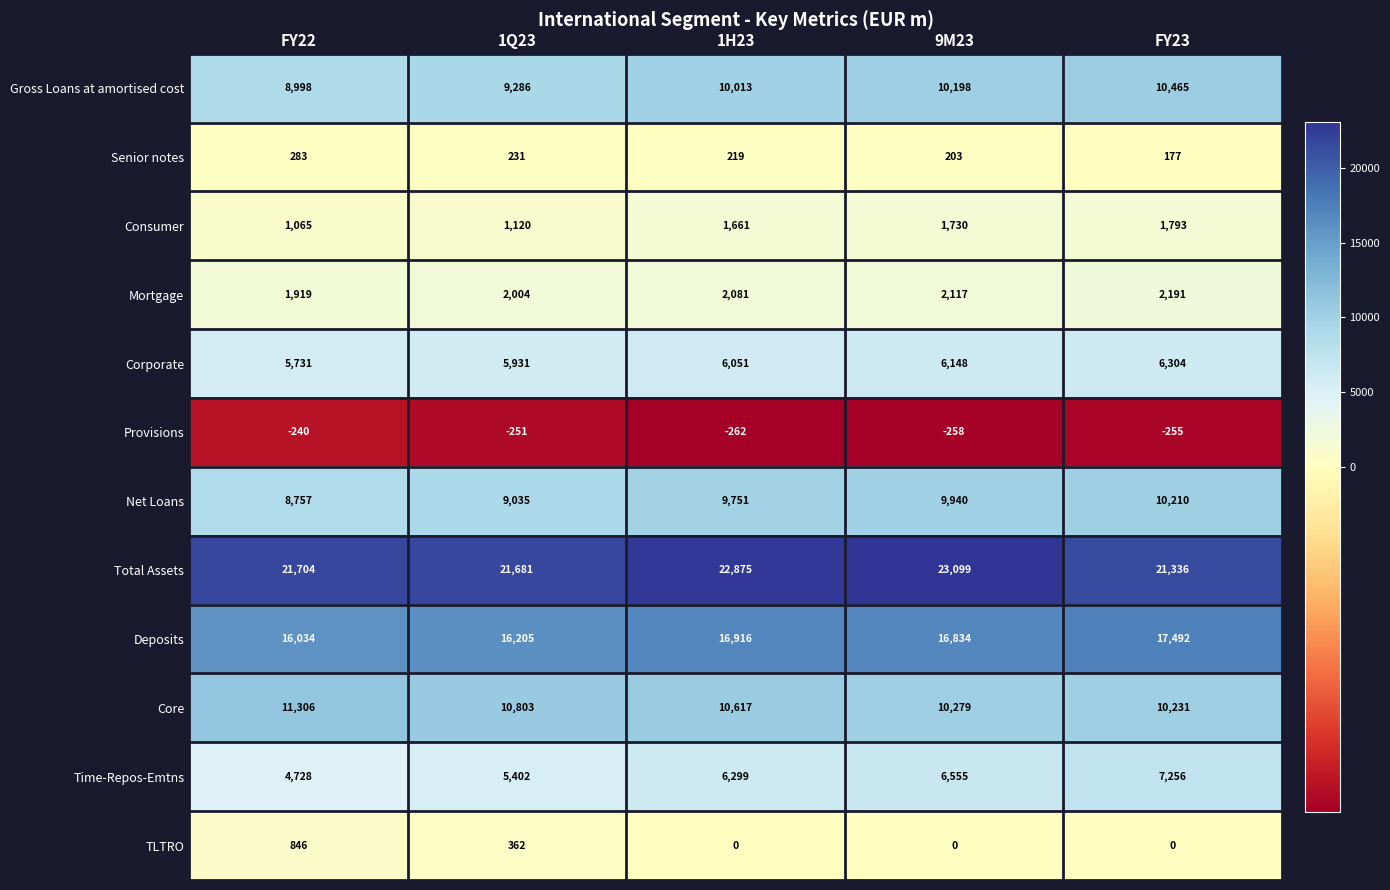

Which series has the largest total across all categories?

Total Assets